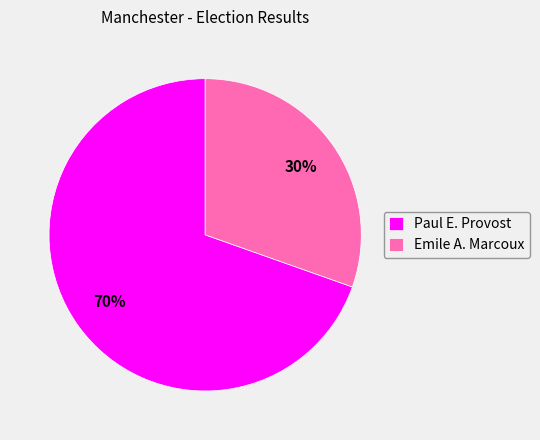

The Emile A. Marcoux slice represents 30% of the pie. True or false?

True